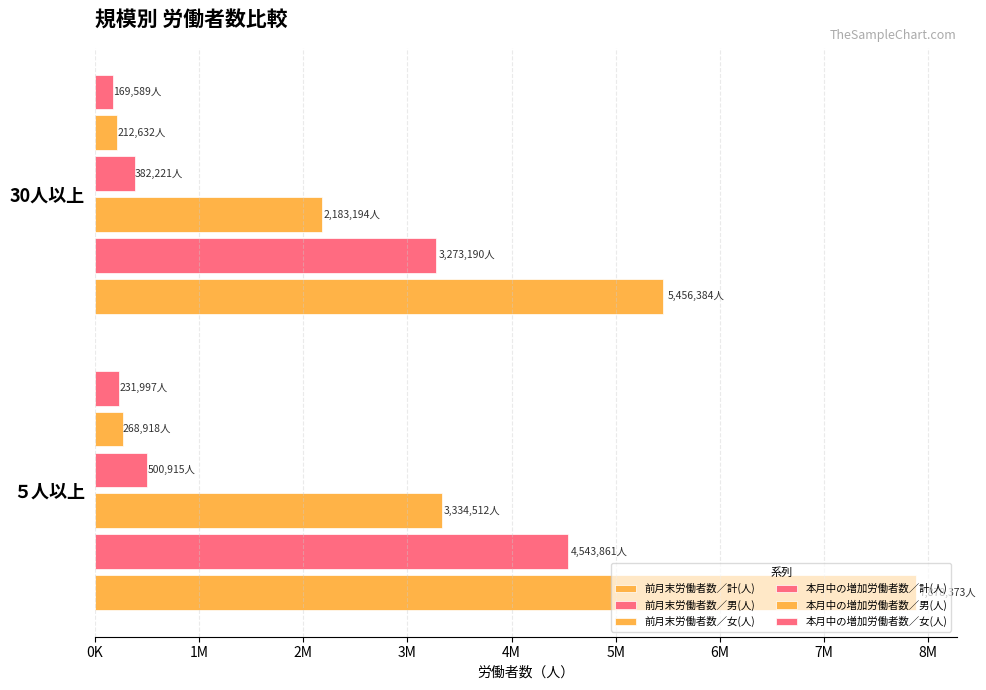

Rank the series by their maximum value, from highest to lowest.

前月末労働者数／計(人), 前月末労働者数／男(人), 前月末労働者数／女(人), 本月中の増加労働者数／計(人), 本月中の増加労働者数／男(人), 本月中の増加労働者数／女(人)